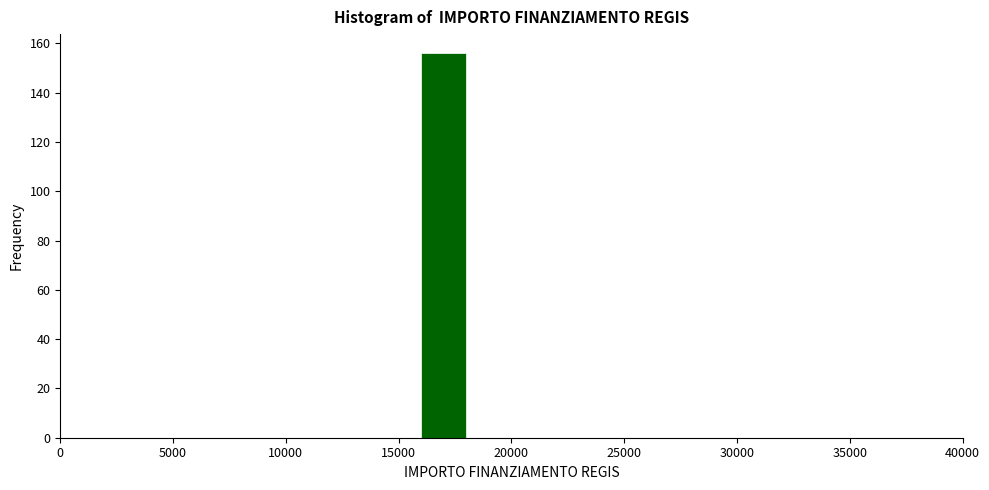

Reading left to right, list every bar in this chart as the range it spans on the x-axis followed by its height. The values are not printed on the chart, so give them approximately, as read against the axis.

0 to 2000: 0
2000 to 4000: 0
4000 to 6000: 0
6000 to 8000: 0
8000 to 10000: 0
10000 to 12000: 0
12000 to 14000: 0
14000 to 16000: 0
16000 to 18000: 156
18000 to 20000: 0
20000 to 22000: 0
22000 to 24000: 0
24000 to 26000: 0
26000 to 28000: 0
28000 to 30000: 0
30000 to 32000: 0
32000 to 34000: 0
34000 to 36000: 0
36000 to 38000: 0
38000 to 40000: 0